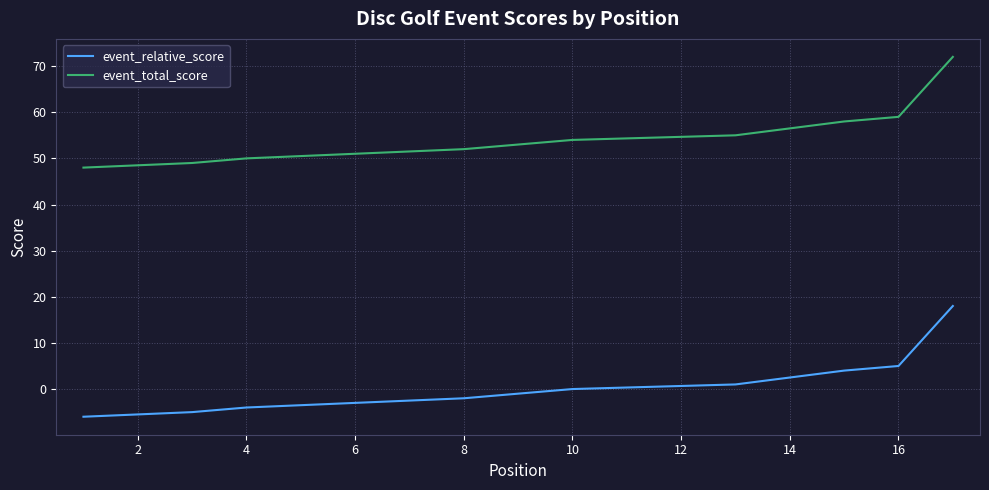

Does the chart display data point markers on the line(s)?

No